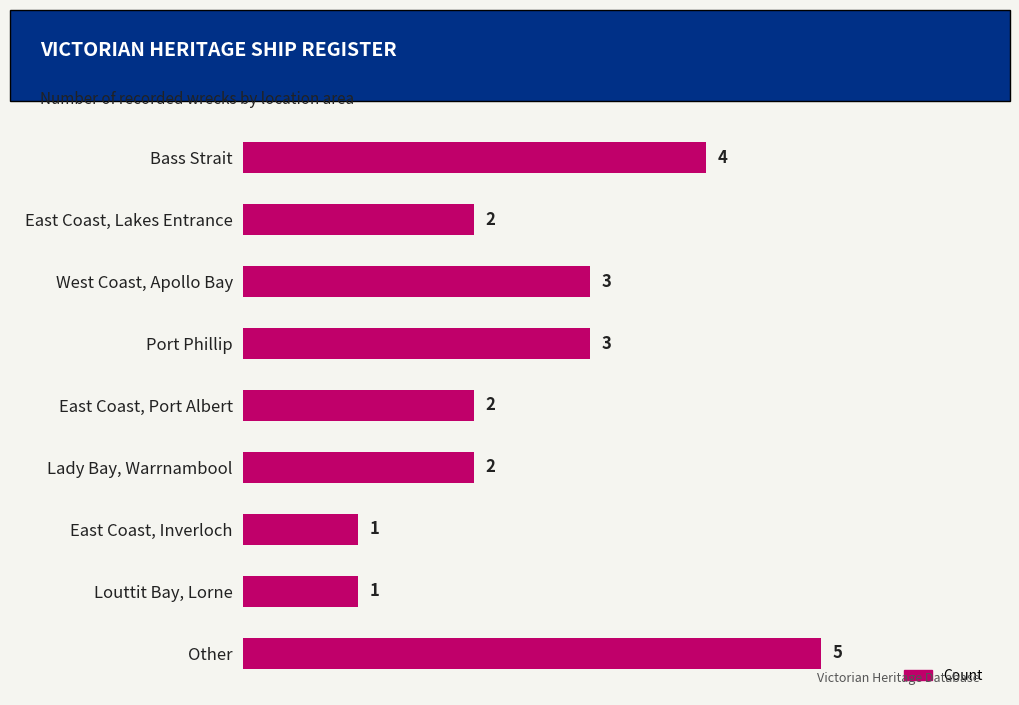

Which label corresponds to the largest value in the chart?

Other